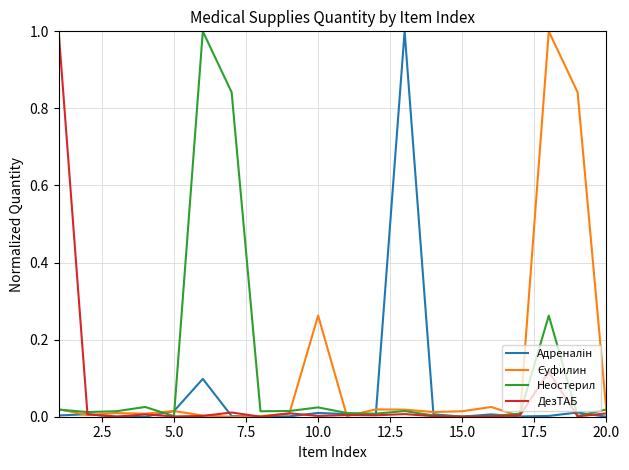

Count the number of categories in the chart.

20